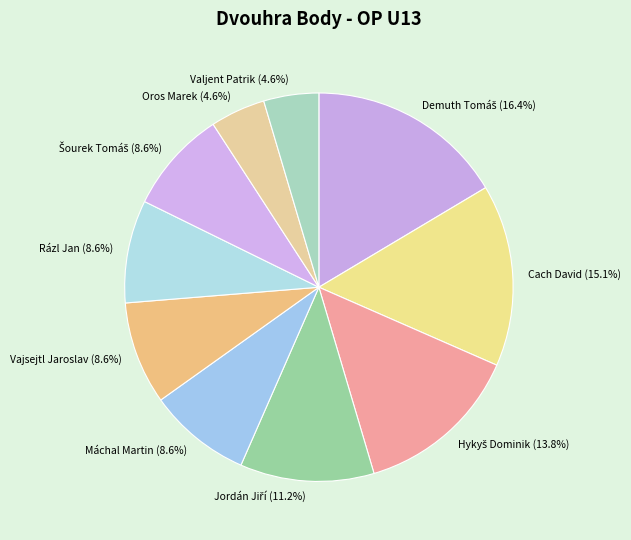

To the nearest percent, what percentage of the pie is Vajsejtl Jaroslav?

9%